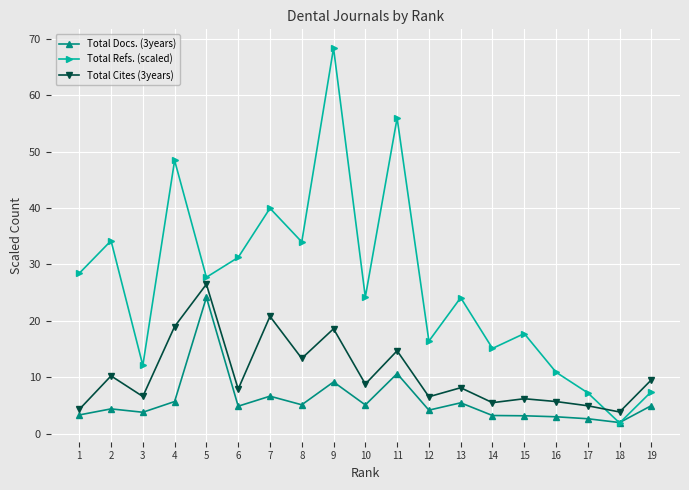

Between which two adjacent categories do Total Docs. (3years) and Total Refs. (scaled) first intersect?

17 and 18